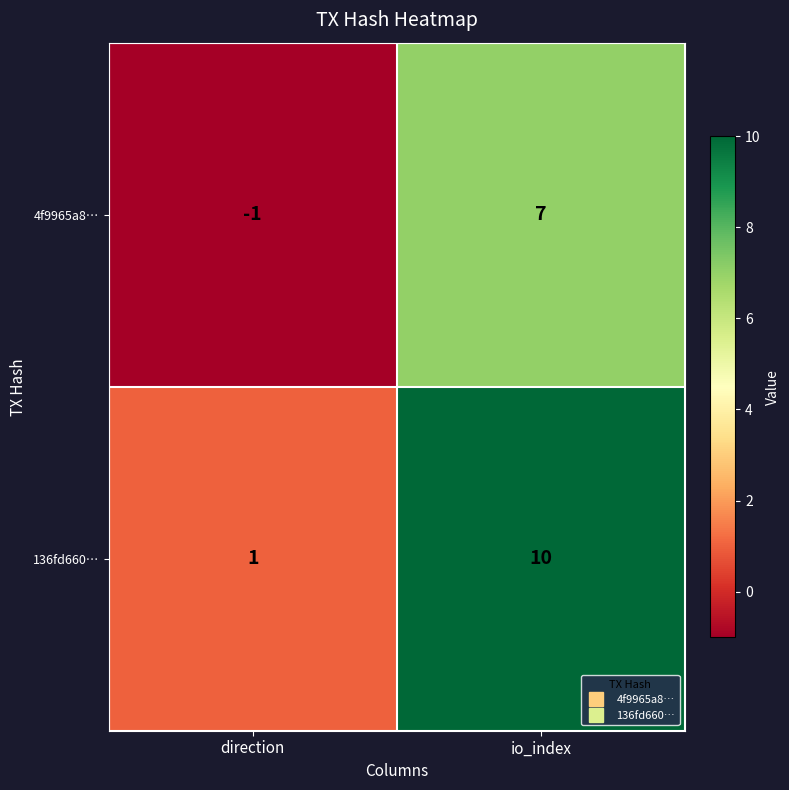

What is the sum of all 136fd660… values?

11